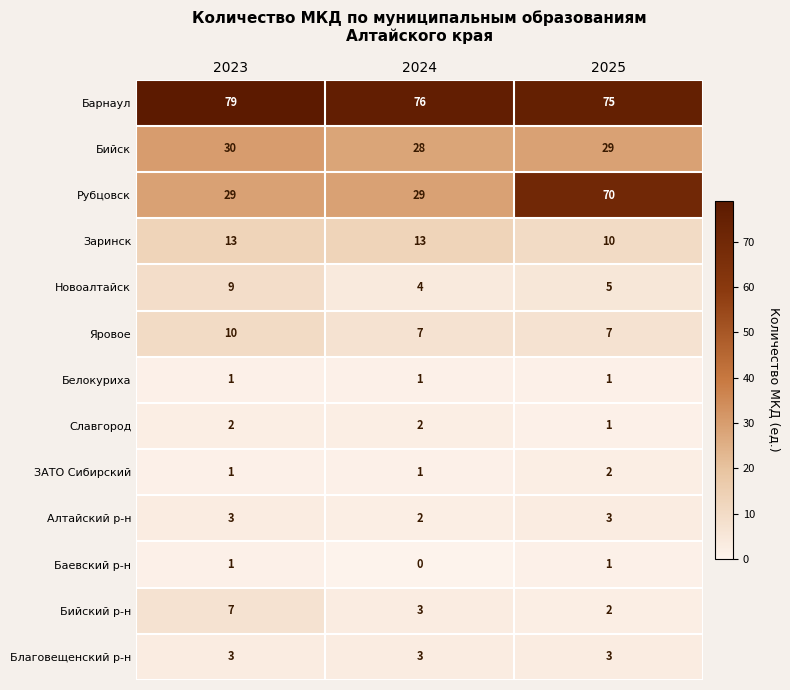

What is the total value across all series at 2024?

169